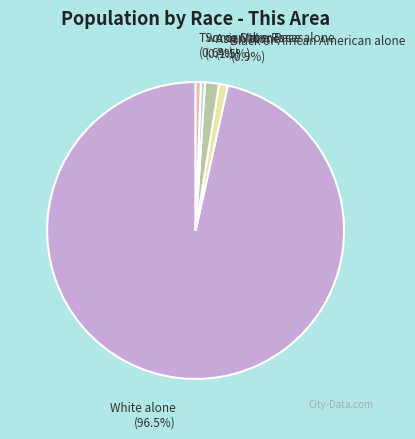

What portion of the pie excludes Two or More Races?

99.4%